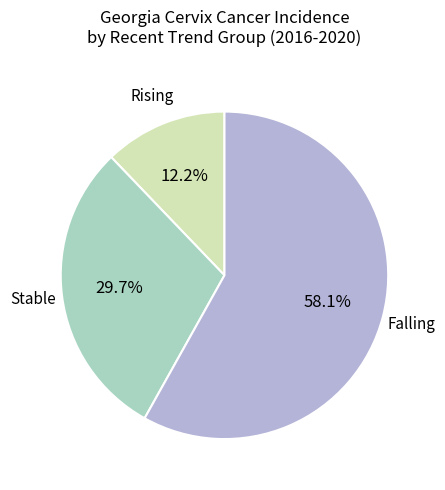

Does any single category account for the majority?

Yes